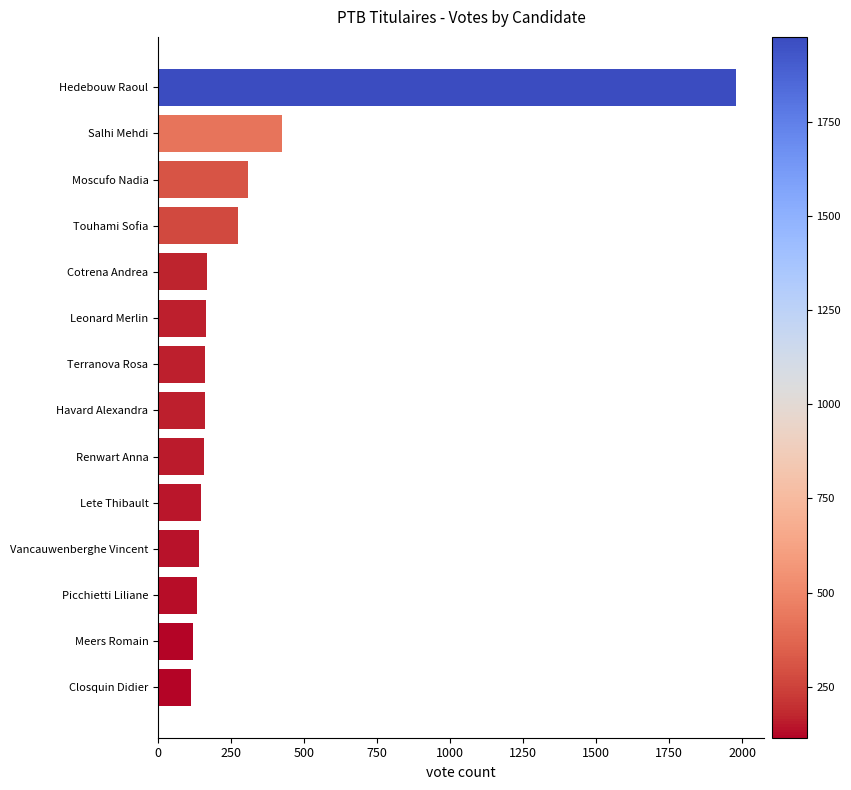

Where is the data nearest to the value 1045?

Salhi Mehdi